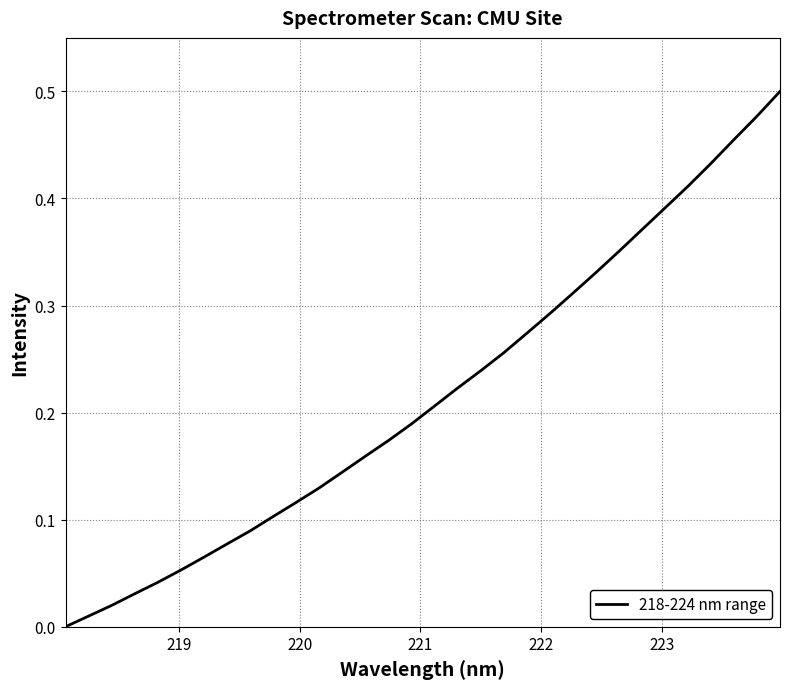

Does the chart have visible grid lines?

Yes